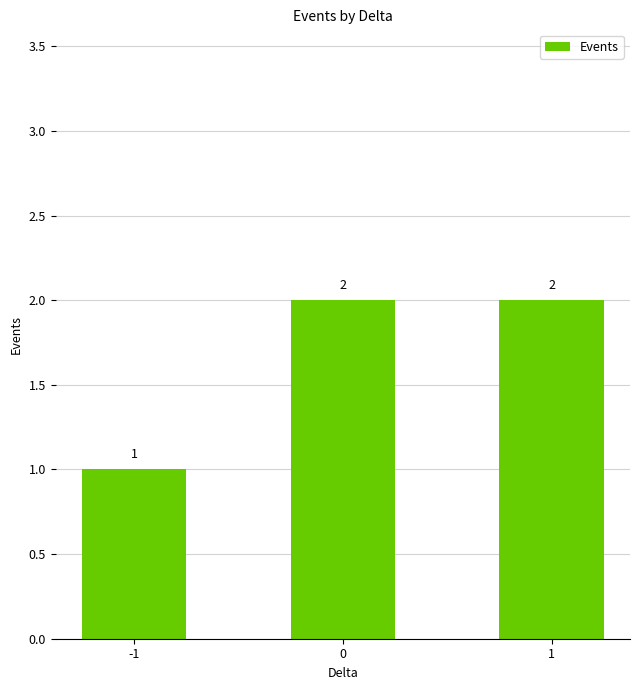

Reading left to right, what are all the values shown in this chart?

-1=1	0=2	1=2